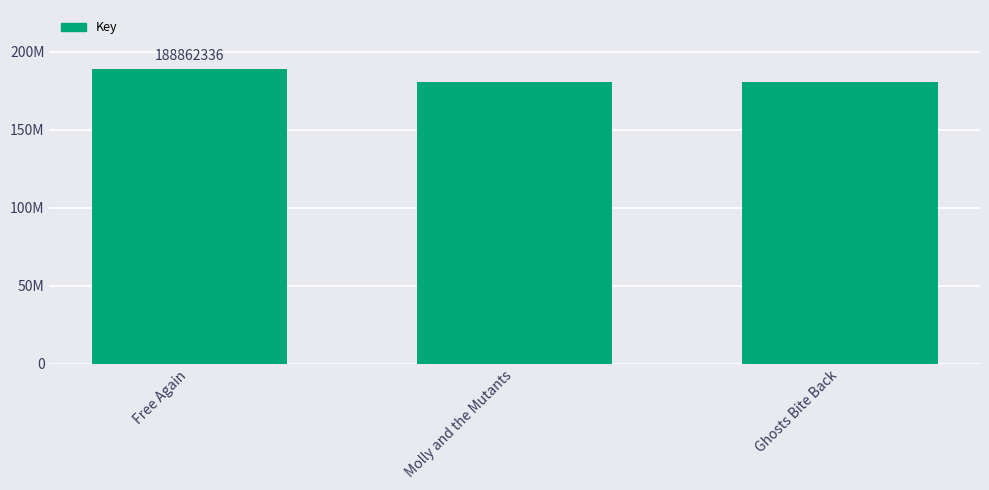

Does the chart contain any negative values?

No